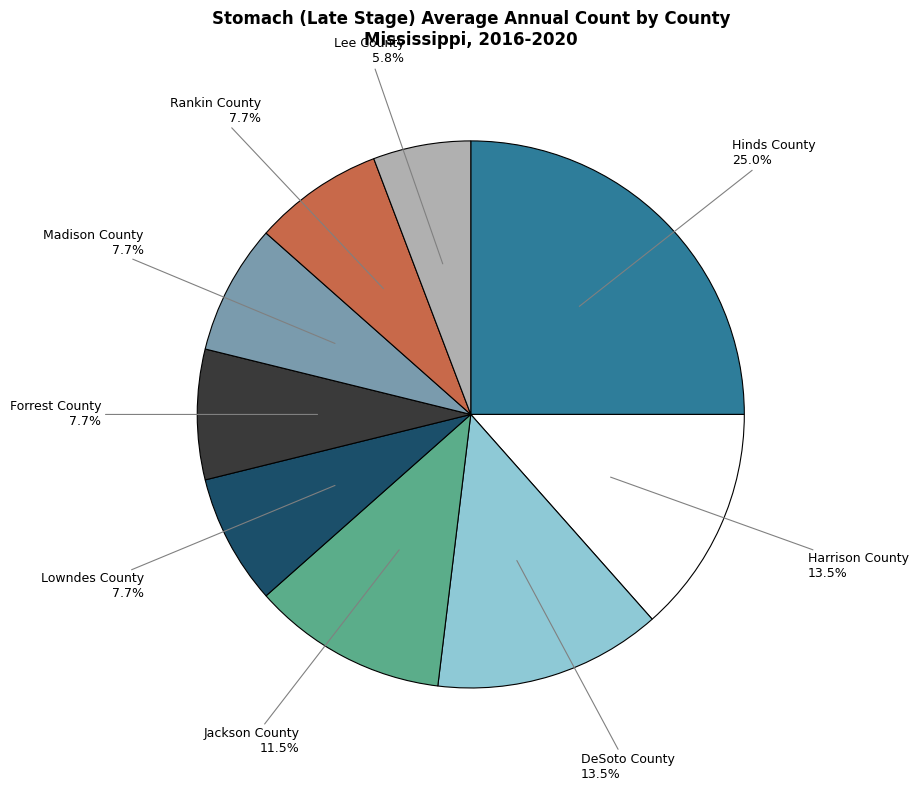

Is there a majority slice in this chart?

No